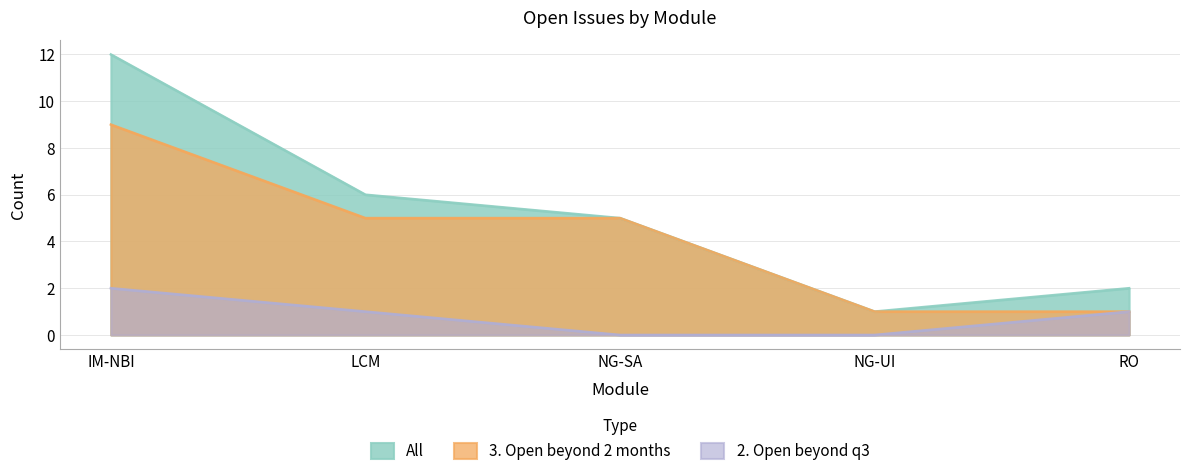

Reading left to right, transcribe all the data shown in this chart.

All: 12	6	5	1	2
3. Open beyond 2 months: 9	5	5	1	1
2. Open beyond q3: 2	1	0	0	1